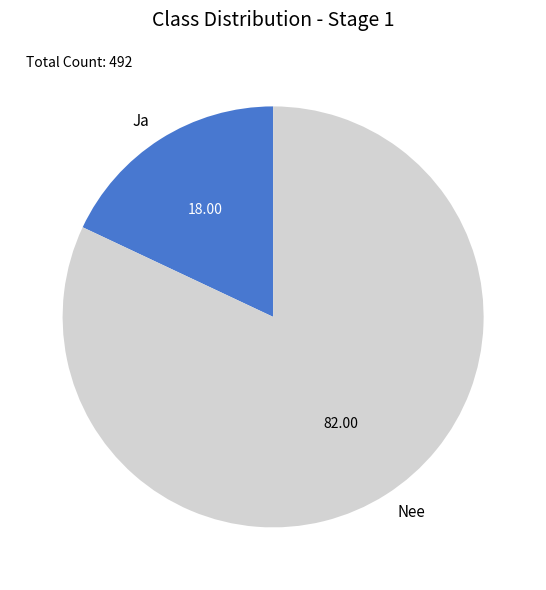

Count the number of slices in the pie.

2